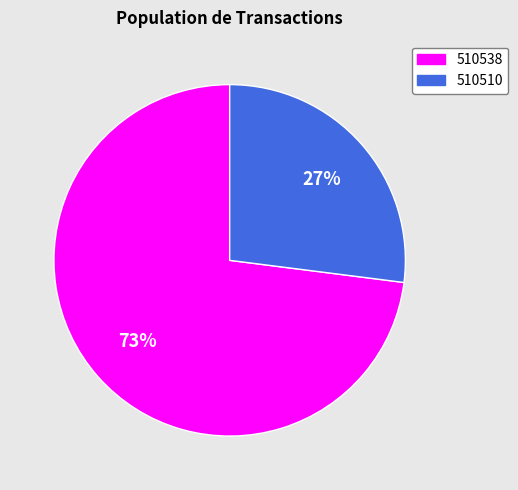

To the nearest percent, what is the average slice percentage?

50%